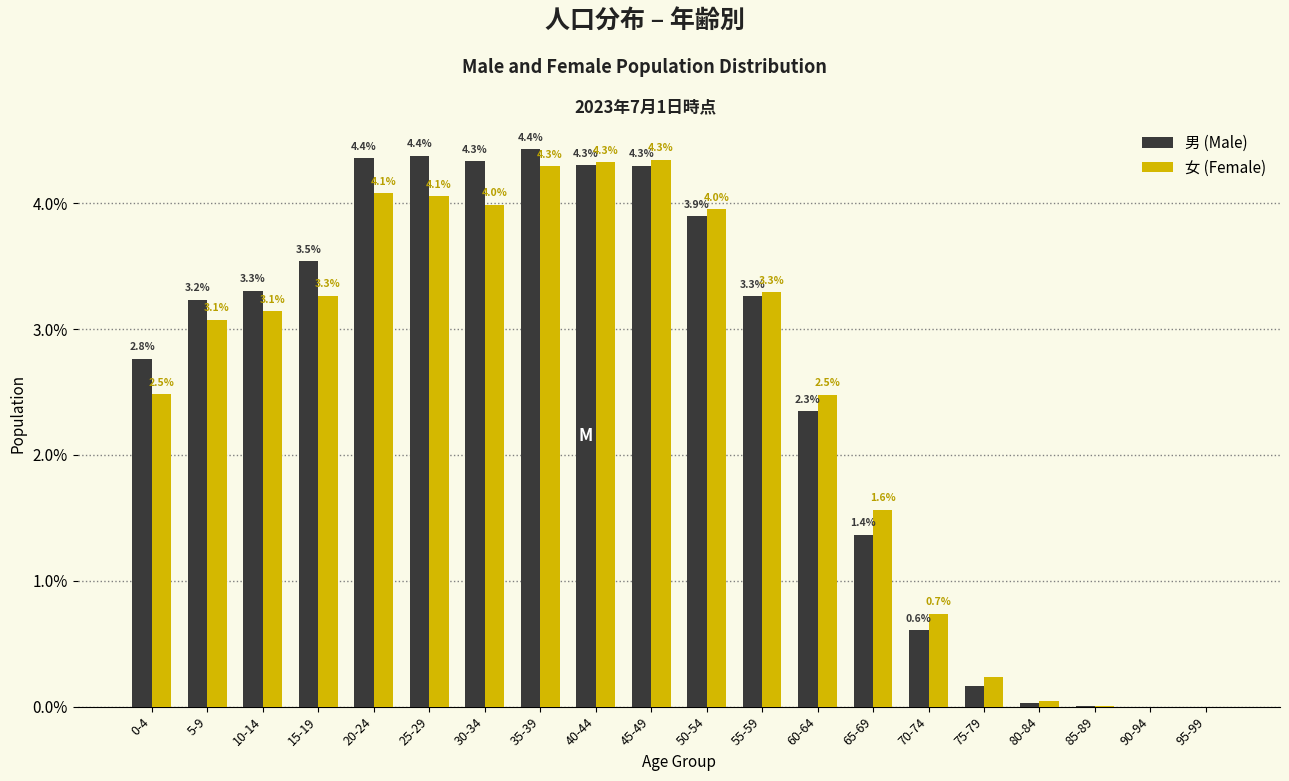

Which series has the largest total across all categories?

男 (Male)